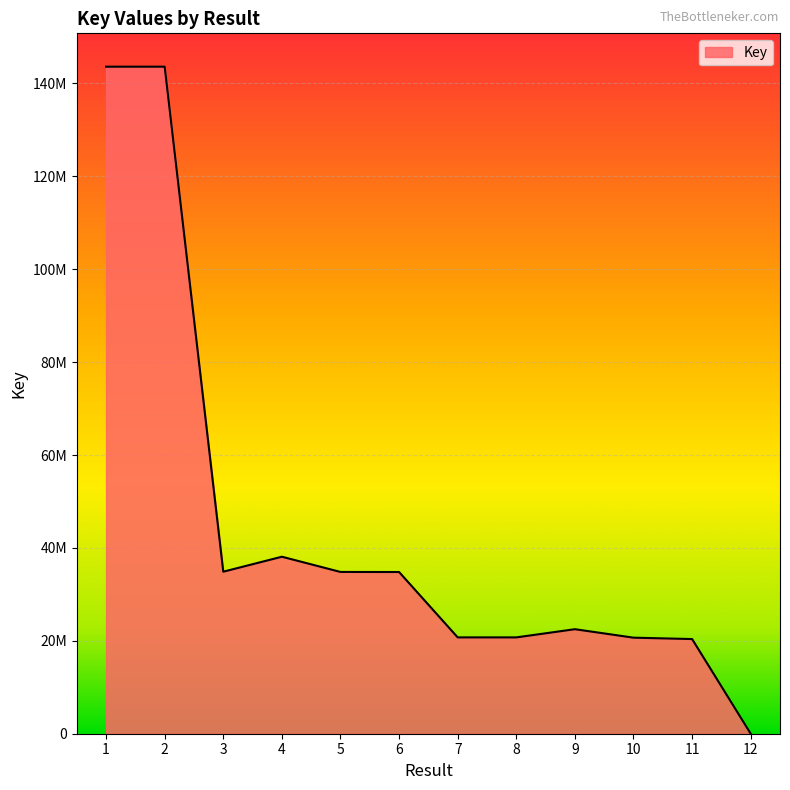

What is the ratio of the value at 5 to the value at 9?

1.5